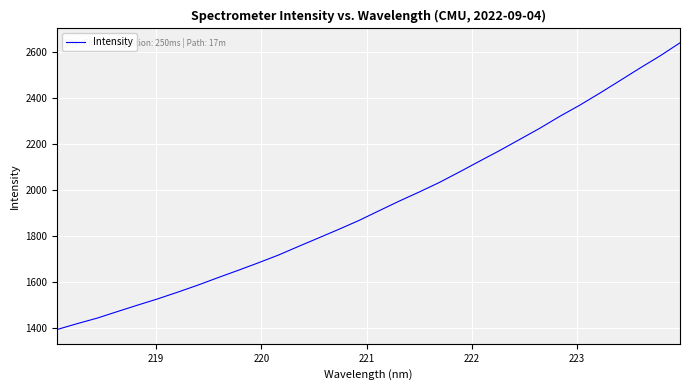

Does the chart have visible grid lines?

Yes